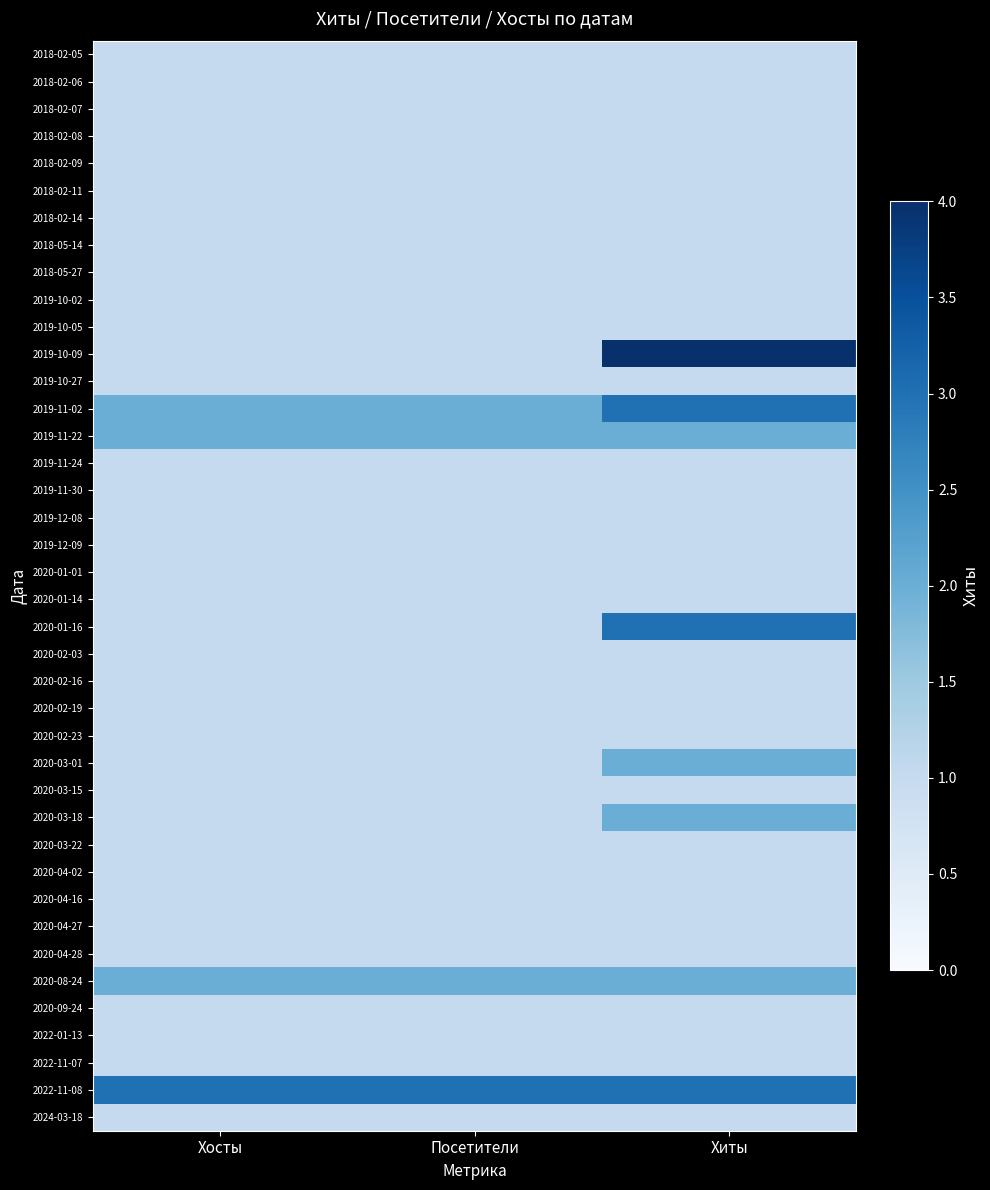

Reading left to right, what are all the values shown in this chart?

2018-02-05: Хосты=1	Посетители=1	Хиты=1
2018-02-06: Хосты=1	Посетители=1	Хиты=1
2018-02-07: Хосты=1	Посетители=1	Хиты=1
2018-02-08: Хосты=1	Посетители=1	Хиты=1
2018-02-09: Хосты=1	Посетители=1	Хиты=1
2018-02-11: Хосты=1	Посетители=1	Хиты=1
2018-02-14: Хосты=1	Посетители=1	Хиты=1
2018-05-14: Хосты=1	Посетители=1	Хиты=1
2018-05-27: Хосты=1	Посетители=1	Хиты=1
2019-10-02: Хосты=1	Посетители=1	Хиты=1
2019-10-05: Хосты=1	Посетители=1	Хиты=1
2019-10-09: Хосты=1	Посетители=1	Хиты=4
2019-10-27: Хосты=1	Посетители=1	Хиты=1
2019-11-02: Хосты=2	Посетители=2	Хиты=3
2019-11-22: Хосты=2	Посетители=2	Хиты=2
2019-11-24: Хосты=1	Посетители=1	Хиты=1
2019-11-30: Хосты=1	Посетители=1	Хиты=1
2019-12-08: Хосты=1	Посетители=1	Хиты=1
2019-12-09: Хосты=1	Посетители=1	Хиты=1
2020-01-01: Хосты=1	Посетители=1	Хиты=1
2020-01-14: Хосты=1	Посетители=1	Хиты=1
2020-01-16: Хосты=1	Посетители=1	Хиты=3
2020-02-03: Хосты=1	Посетители=1	Хиты=1
2020-02-16: Хосты=1	Посетители=1	Хиты=1
2020-02-19: Хосты=1	Посетители=1	Хиты=1
2020-02-23: Хосты=1	Посетители=1	Хиты=1
2020-03-01: Хосты=1	Посетители=1	Хиты=2
2020-03-15: Хосты=1	Посетители=1	Хиты=1
2020-03-18: Хосты=1	Посетители=1	Хиты=2
2020-03-22: Хосты=1	Посетители=1	Хиты=1
2020-04-02: Хосты=1	Посетители=1	Хиты=1
2020-04-16: Хосты=1	Посетители=1	Хиты=1
2020-04-27: Хосты=1	Посетители=1	Хиты=1
2020-04-28: Хосты=1	Посетители=1	Хиты=1
2020-08-24: Хосты=2	Посетители=2	Хиты=2
2020-09-24: Хосты=1	Посетители=1	Хиты=1
2022-01-13: Хосты=1	Посетители=1	Хиты=1
2022-11-07: Хосты=1	Посетители=1	Хиты=1
2022-11-08: Хосты=3	Посетители=3	Хиты=3
2024-03-18: Хосты=1	Посетители=1	Хиты=1